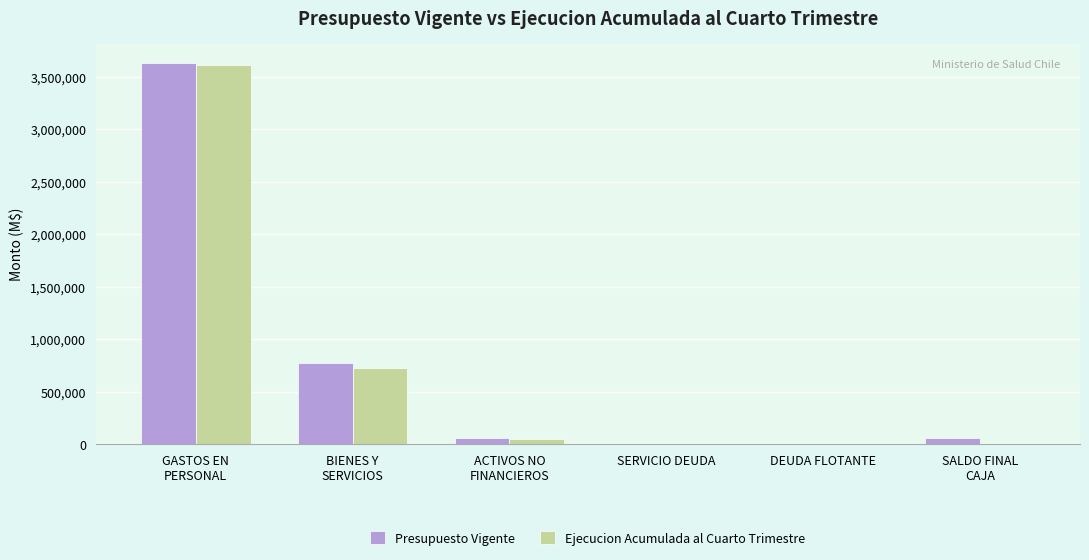

Is it true that Ejecucion Acumulada al Cuarto Trimestre equals -1592616 at SERVICIO DEUDA?

False